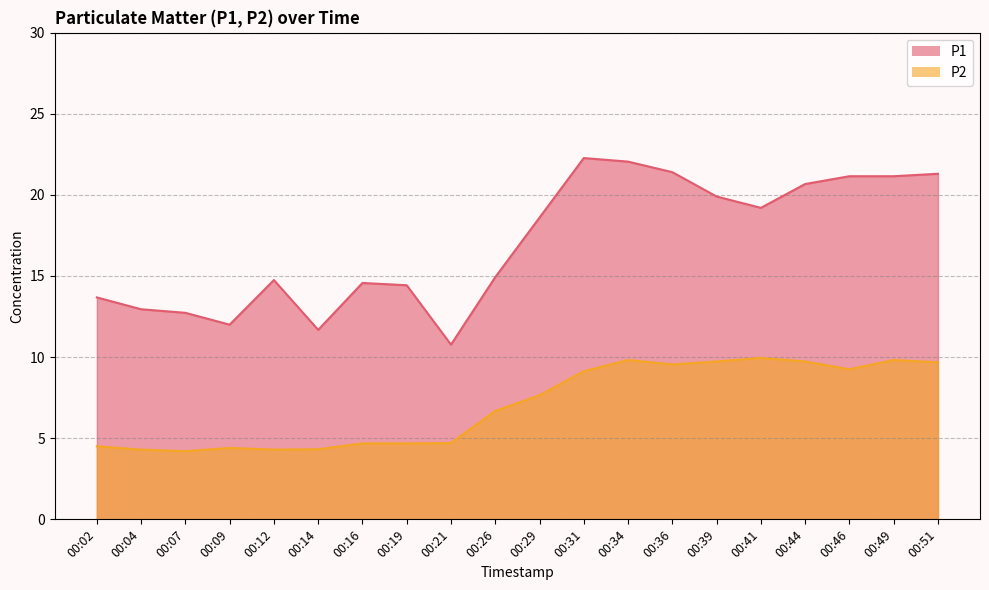

Between 00:02 and 00:41, which series saw the biggest shift?

P1